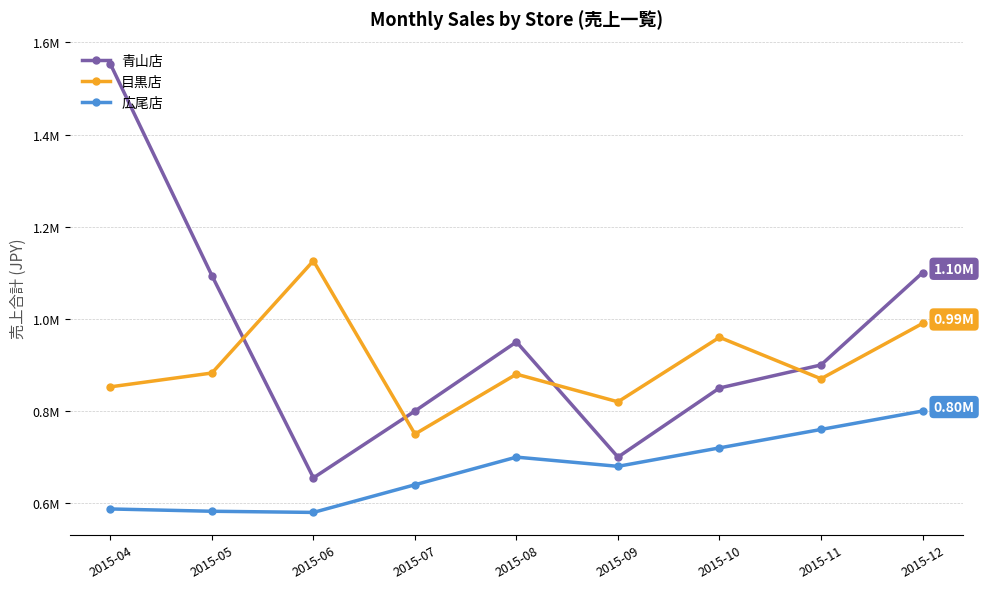

What are all the series names shown in the legend?

青山店, 目黒店, 広尾店